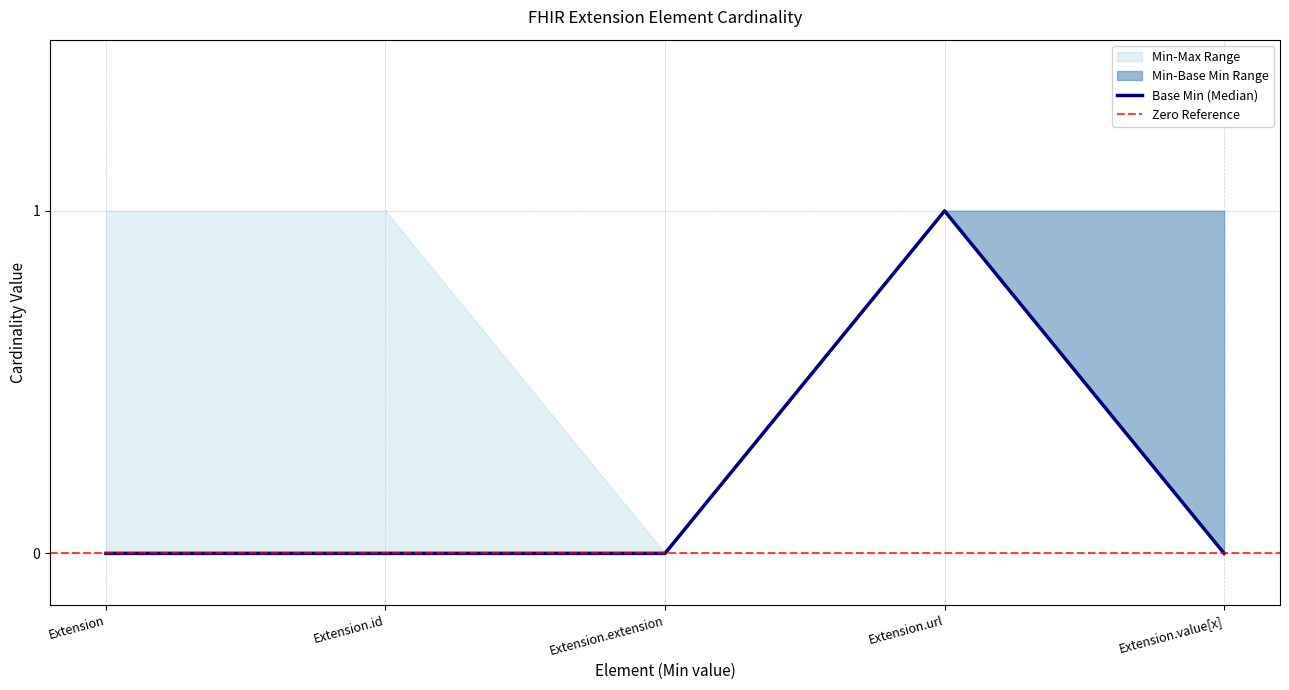

What is the label of the 3rd point from the right?

Extension.extension